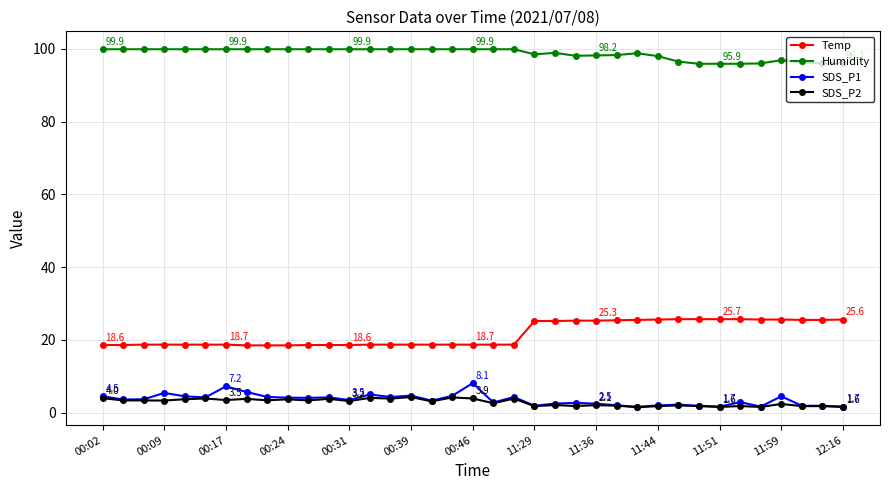

What is the smallest value displayed?

1.5